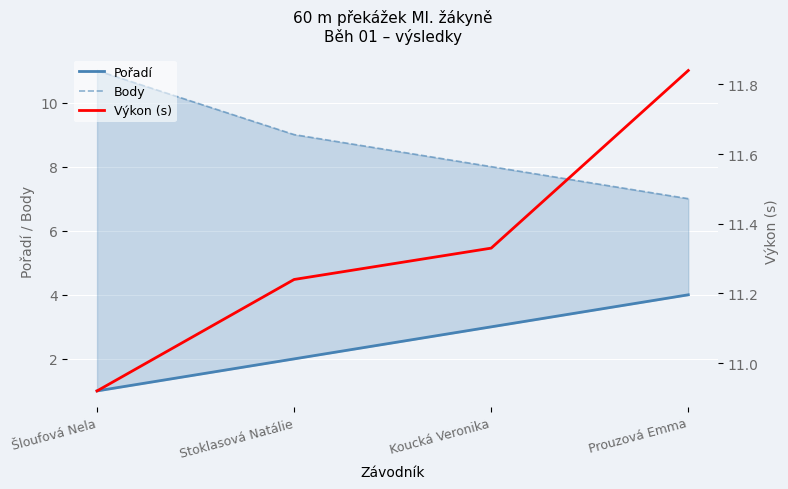

Is the value of Pořadí at Koucká Veronika greater than the value of Body at Šloufová Nela?

No